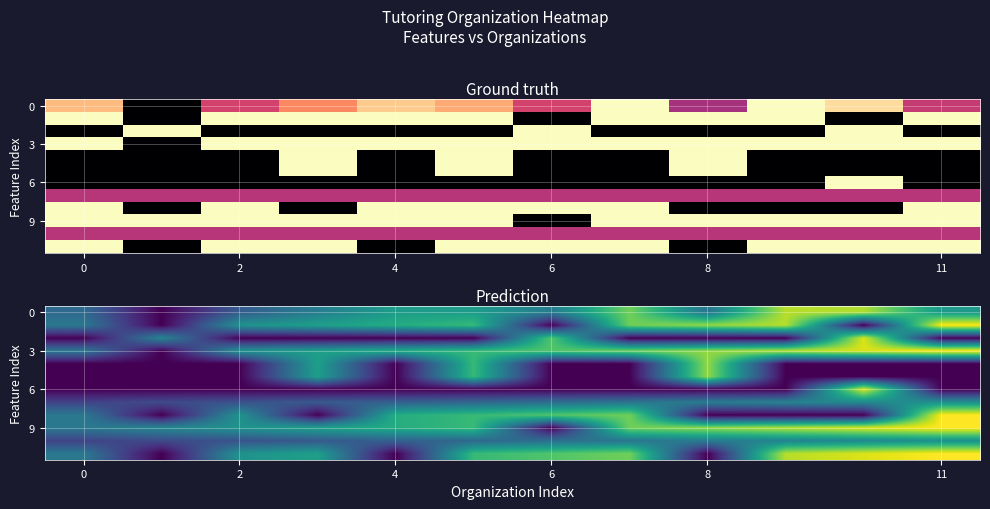

At how many categories does at least one series exceed 0?

12